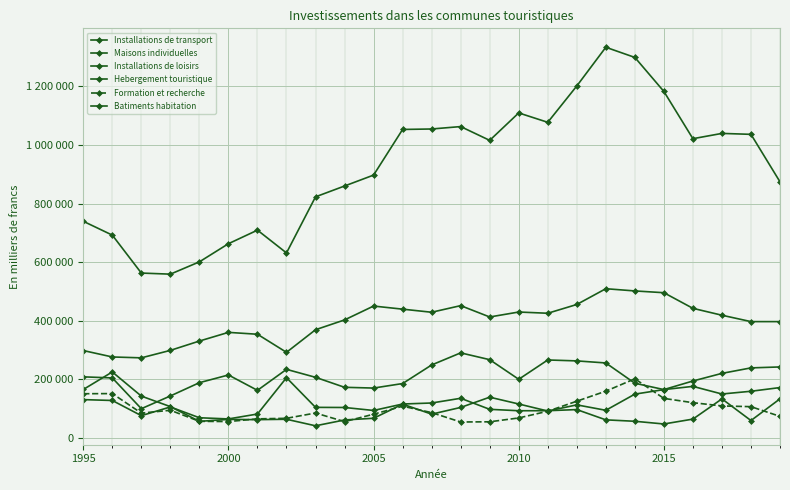

Is this an area chart (filled region under the line)?

No